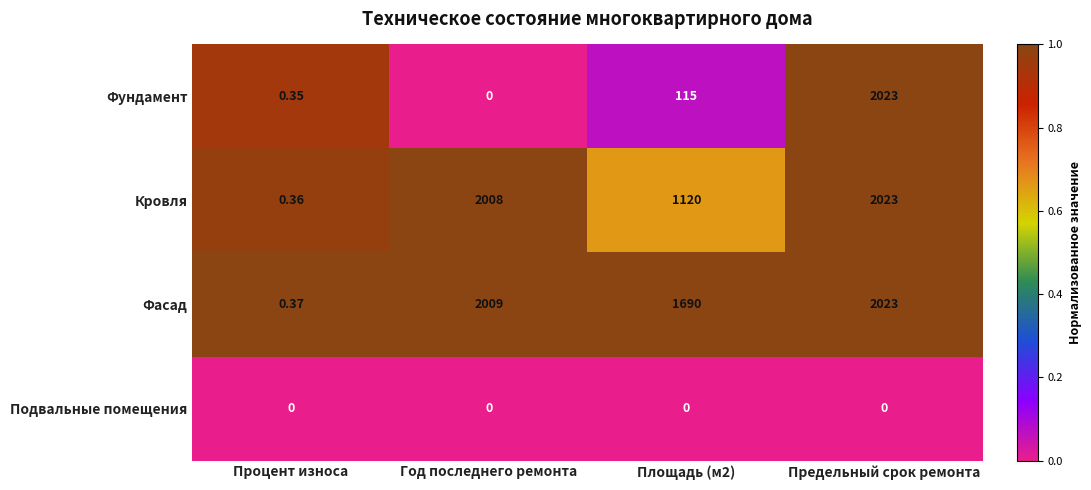

Which series changed the most between Площадь (м2) and Предельный срок ремонта?

Фундамент